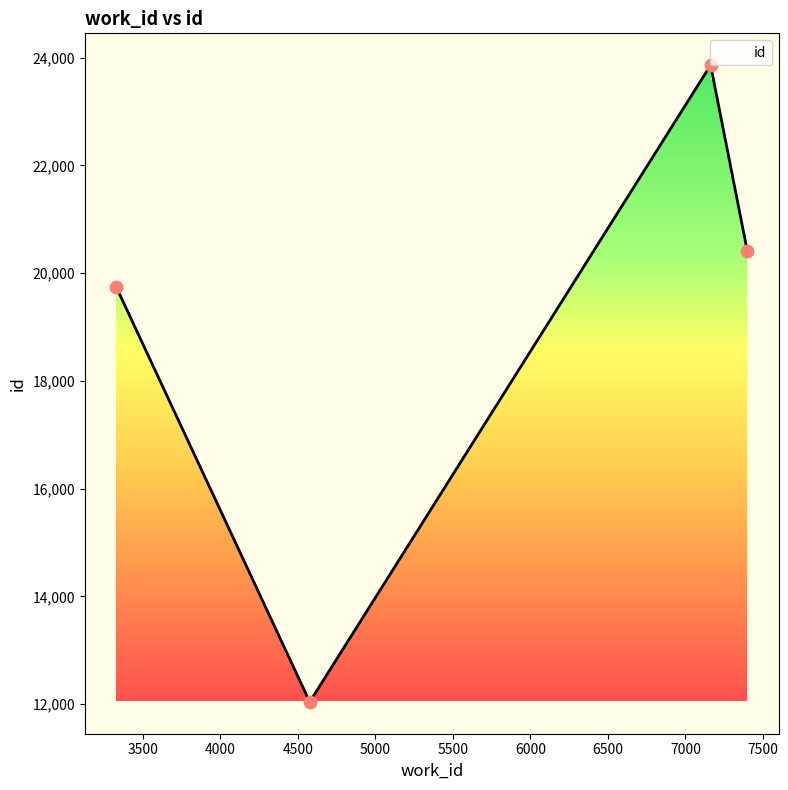

What is the ratio of the value at 3330 to the value at 7400?

1.0